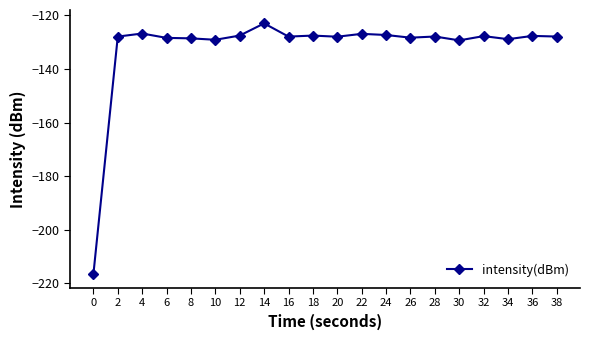

What is the approximate value at 34?

-128.9